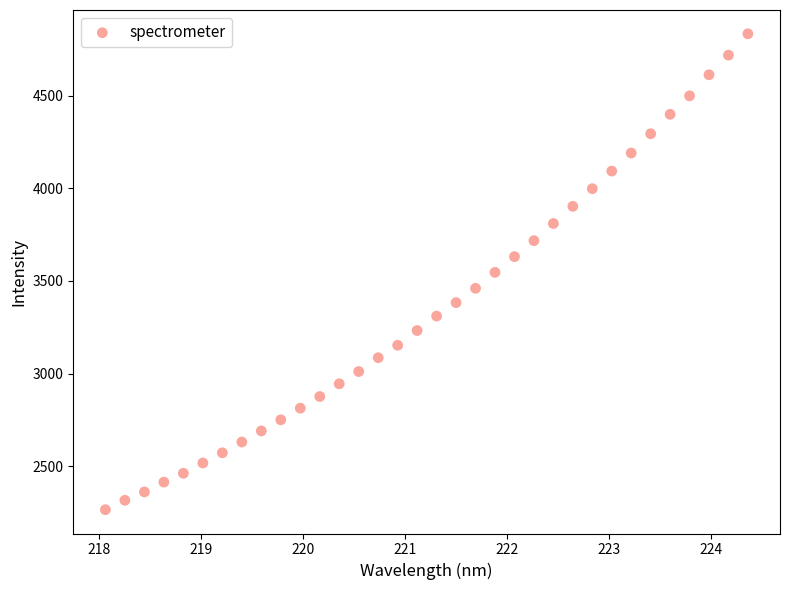

What is the range of X values (max minus min)?

6.3